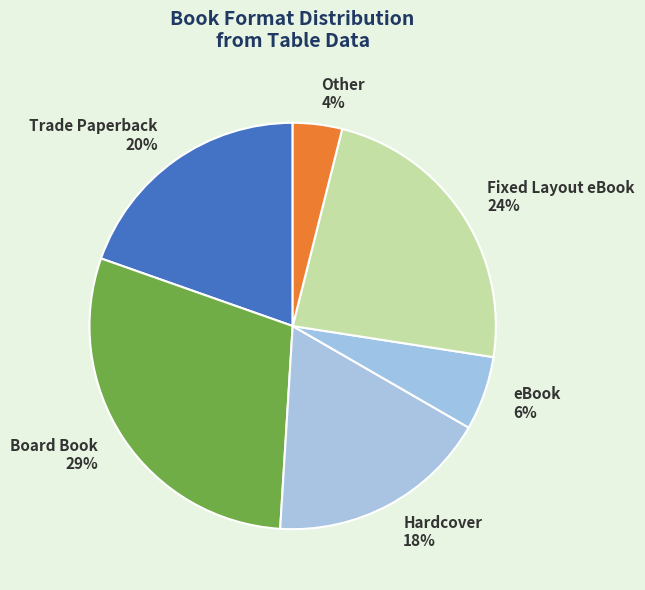

Count the number of slices in the pie.

6